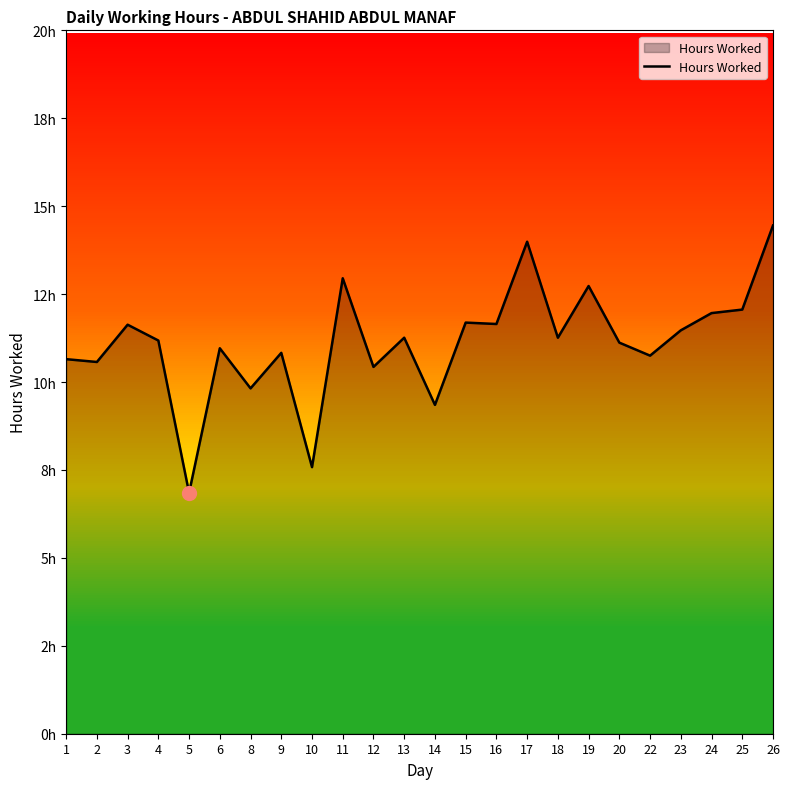

Rank the categories by value from lowest to highest.

5, 10, 14, 8, 12, 2, 1, 22, 9, 6, 20, 4, 13, 18, 23, 3, 16, 15, 24, 25, 19, 11, 17, 26